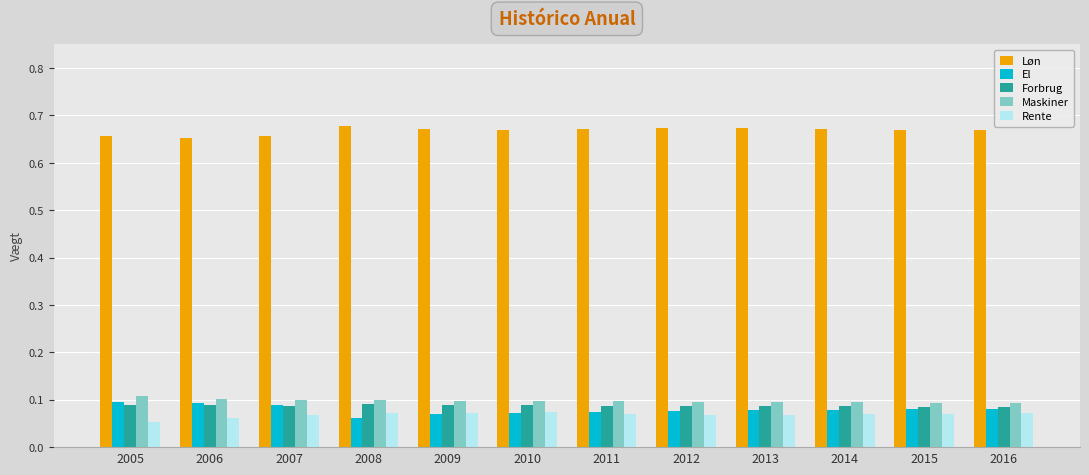

What are all the series names shown in the legend?

Løn, El, Forbrug, Maskiner, Rente